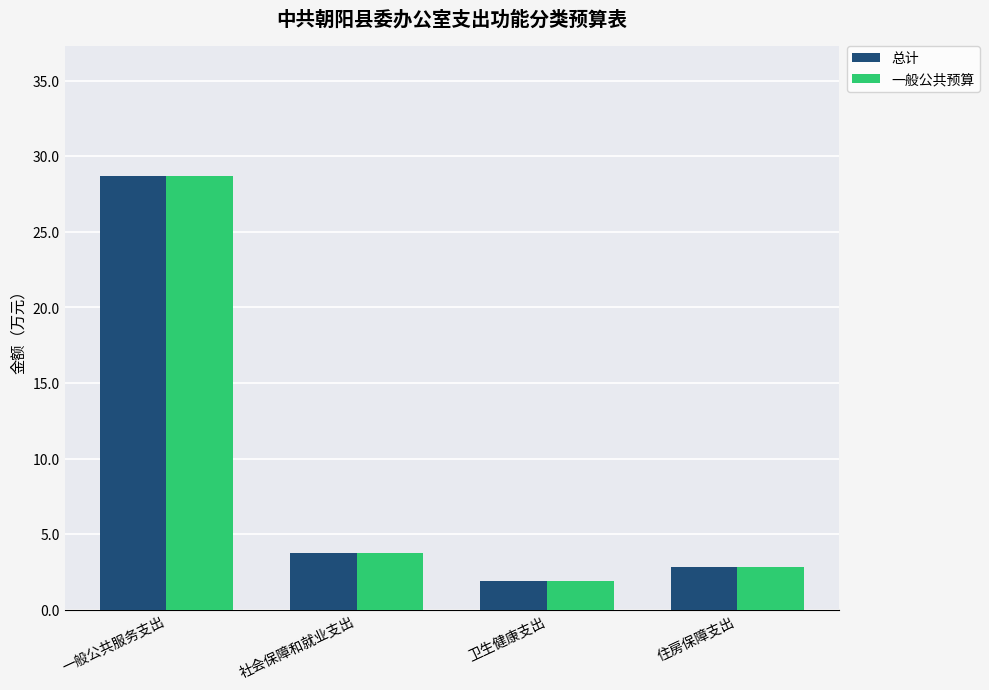

What is the maximum value for 一般公共预算?

28.7